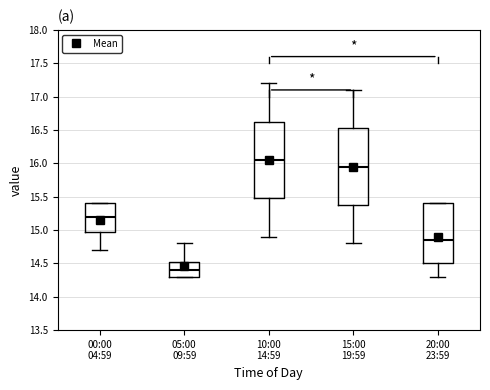

Which box has the lowest median line?

05:00 09:59